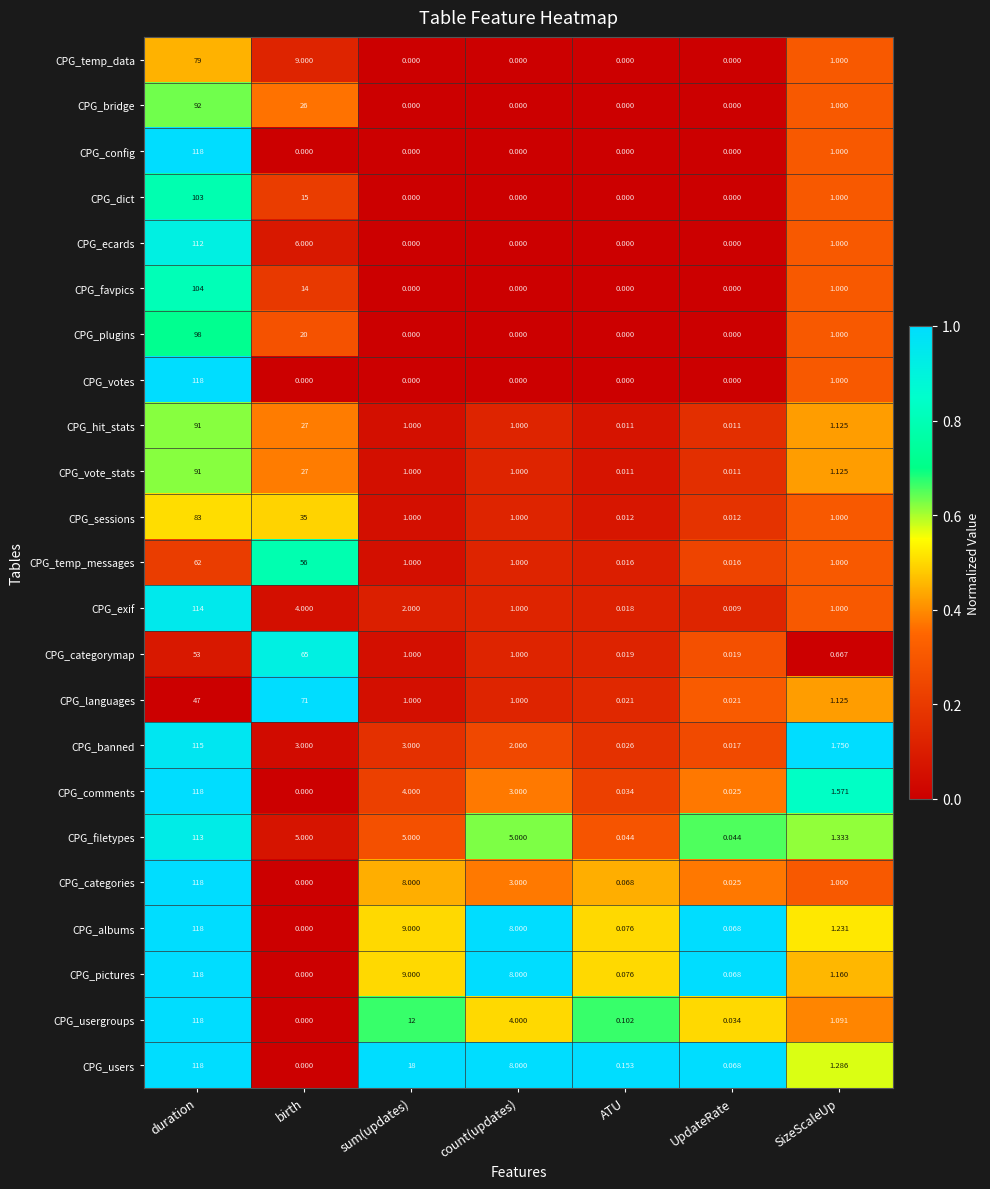

What is the maximum value shown in the chart?

118.0